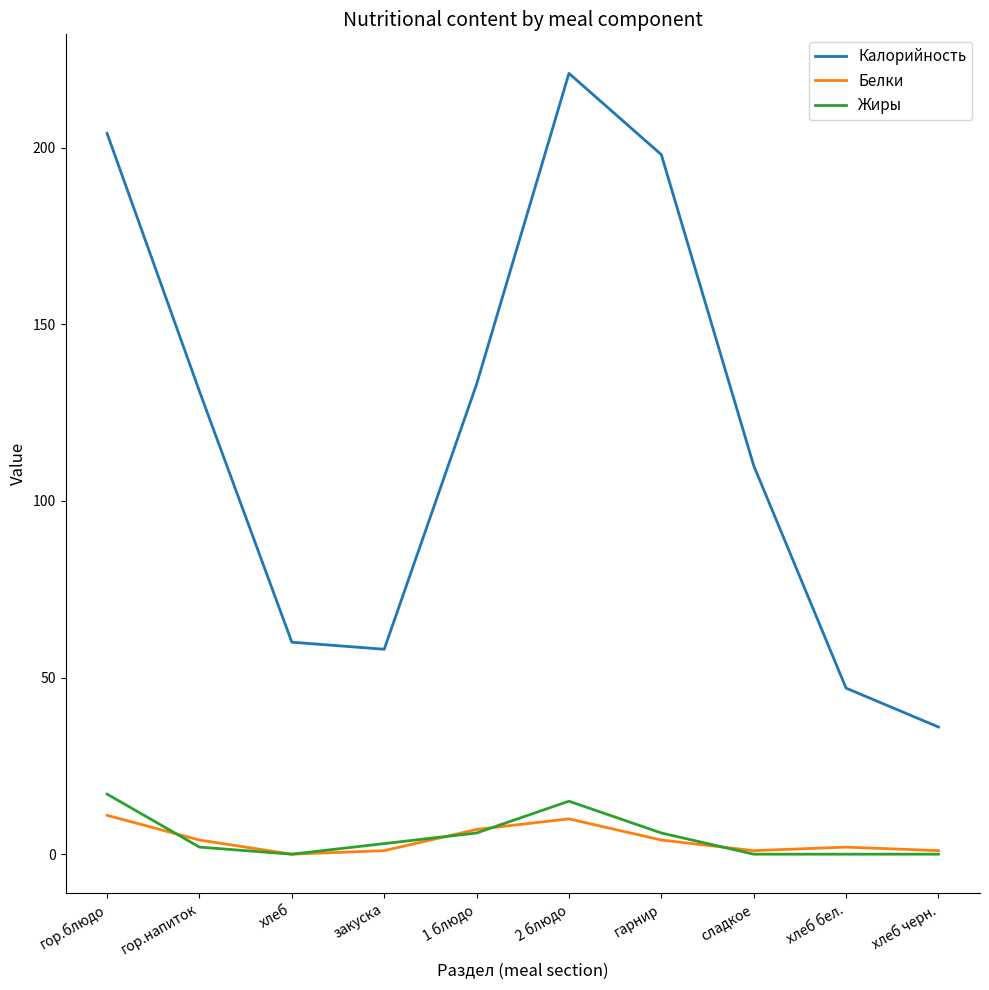

True or false: Белки and Калорийность intersect in this chart.

False